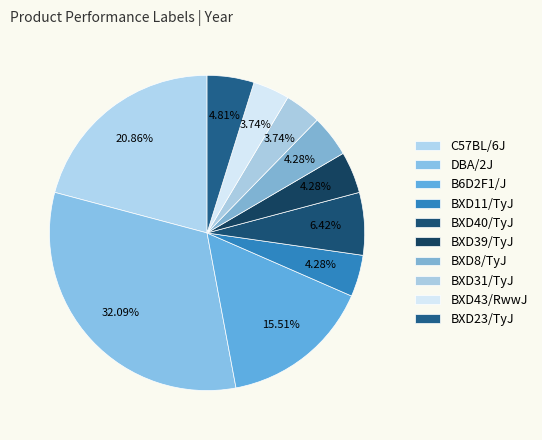

Is it true that BXD43/RwwJ is 4% of the pie?

True